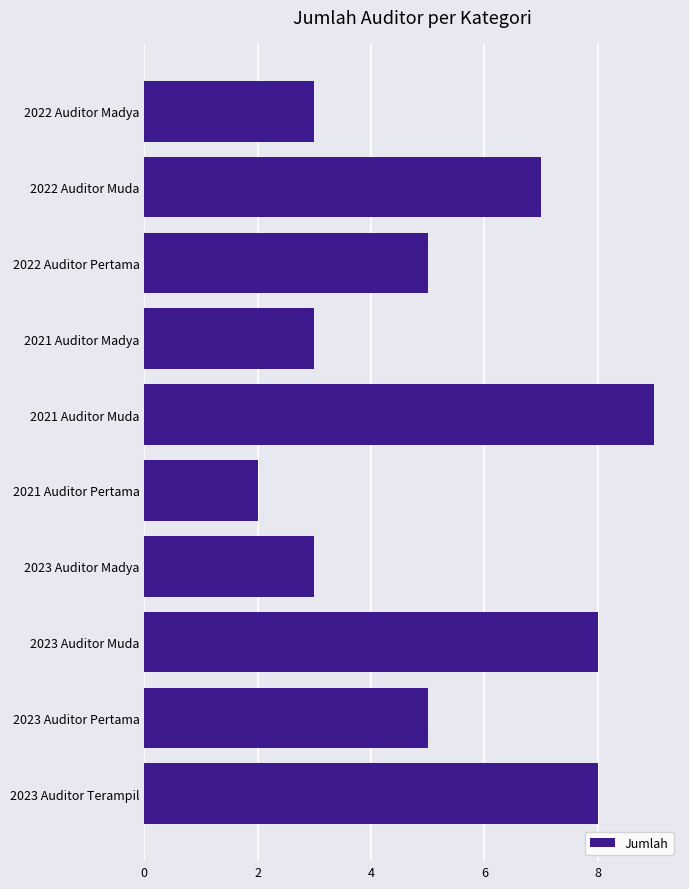

What is the minimum value shown in the chart?

2